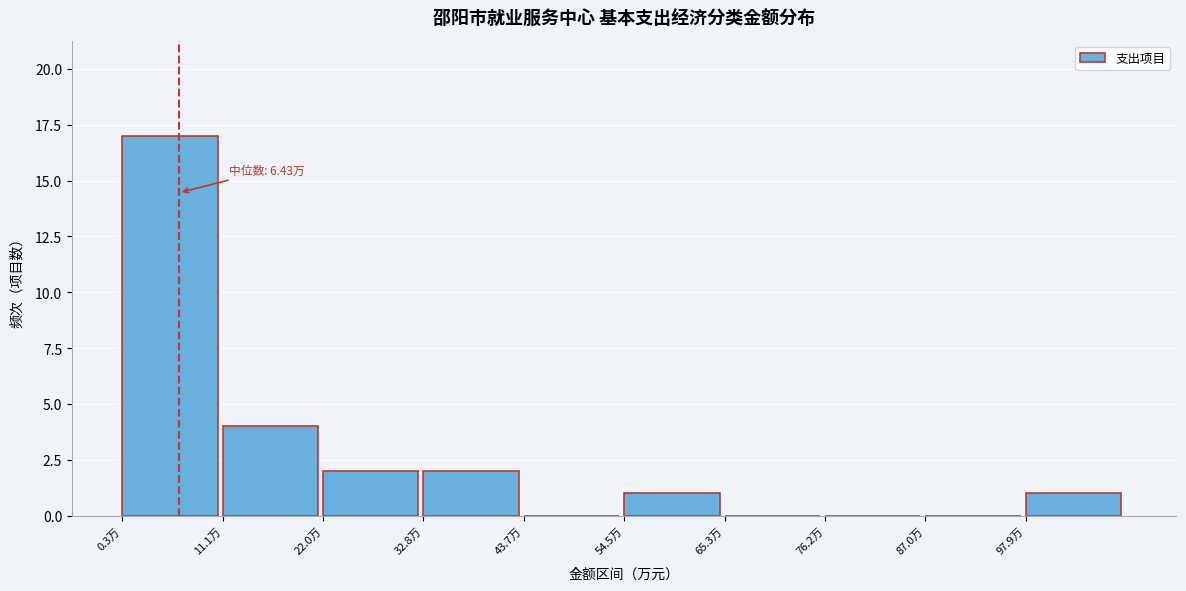

Over which range of the x-axis is the bar tallest?

0 to 12